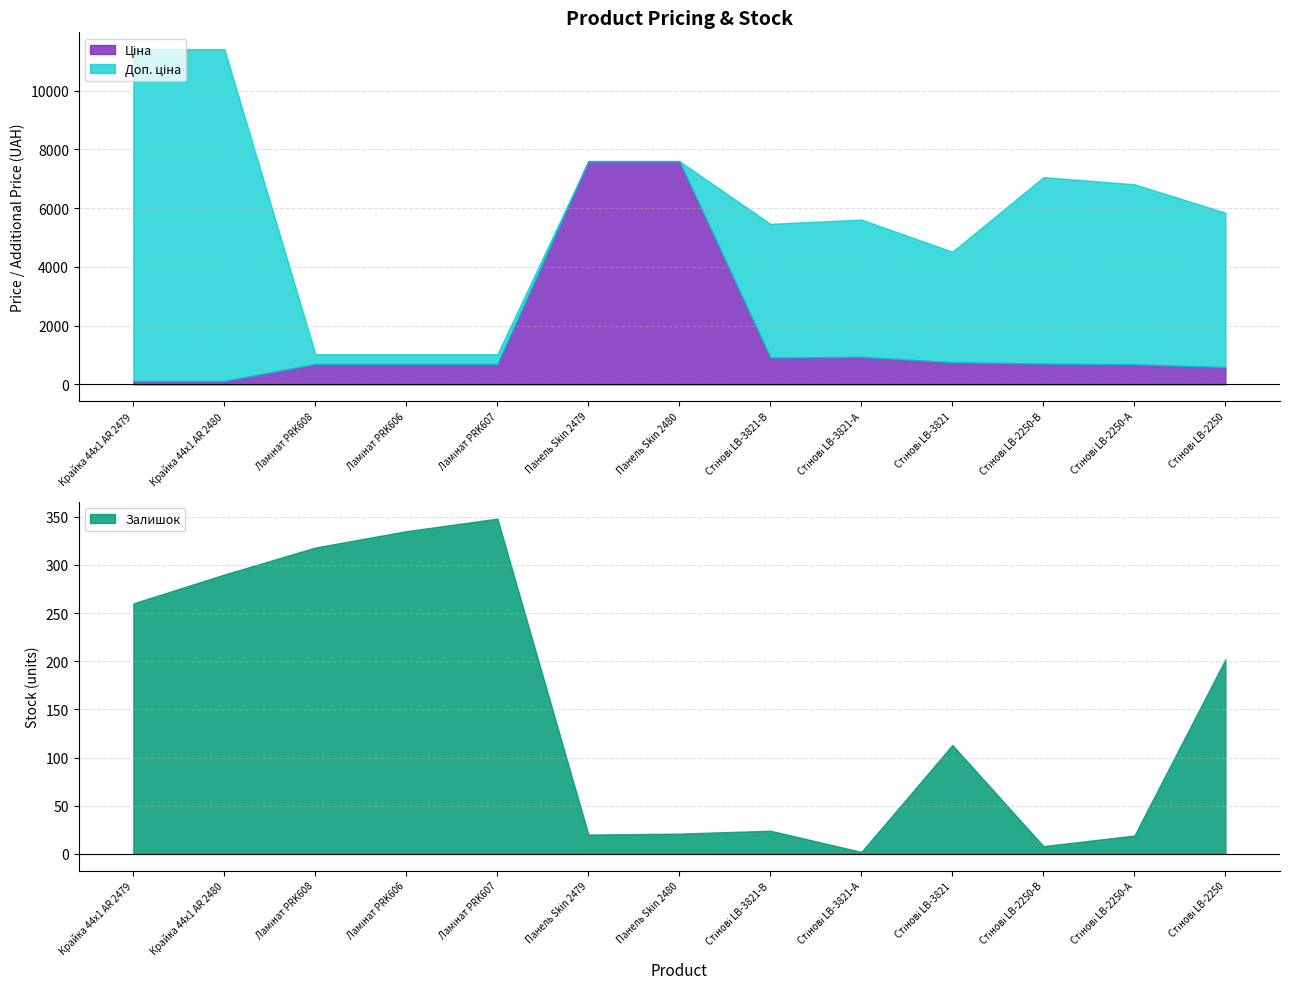

Which series has the widest spread of values?

Доп. ціна